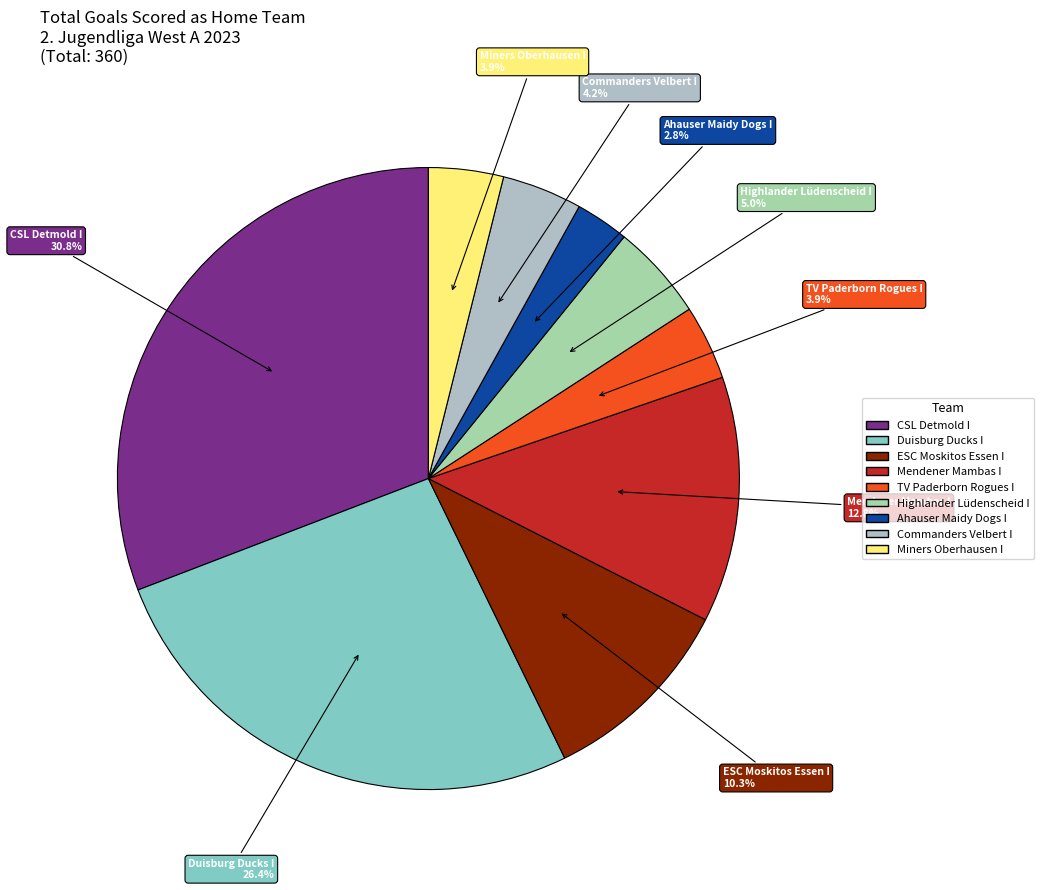

Is the sum of Ahauser Maidy Dogs I and Commanders Velbert I greater than half?

No